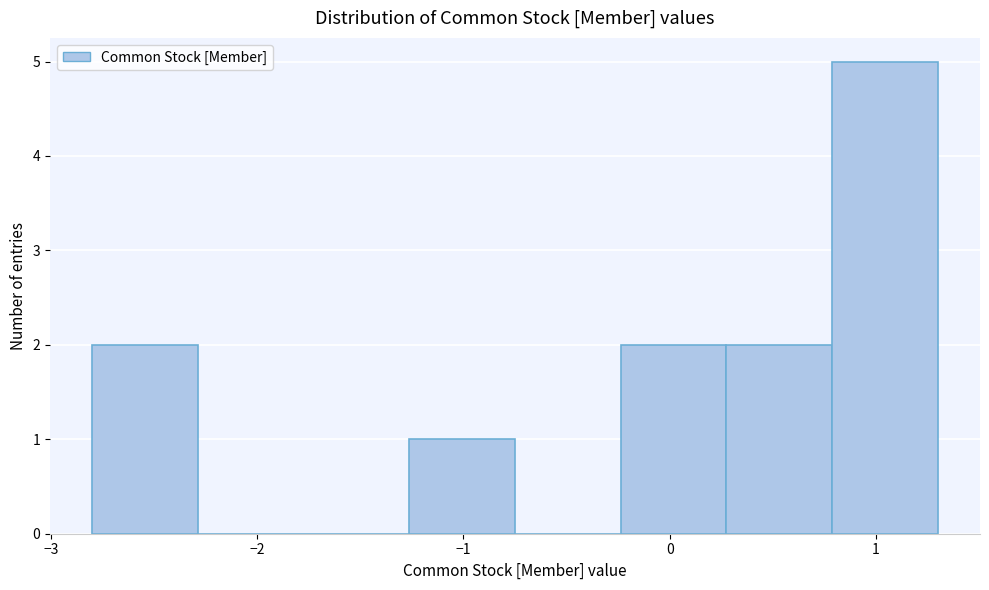

Reading left to right, list every bar in this chart as the range it spans on the x-axis followed by its height. Neither the bar edges nor the heights are printed on the chart, so give them approximately, as read against the axes.

-2.8 to -2.3: 2
-2.3 to -1.8: 0
-1.8 to -1.3: 0
-1.3 to -0.7: 1
-0.7 to -0.2: 0
-0.2 to 0.3: 2
0.3 to 0.8: 2
0.8 to 1.3: 5